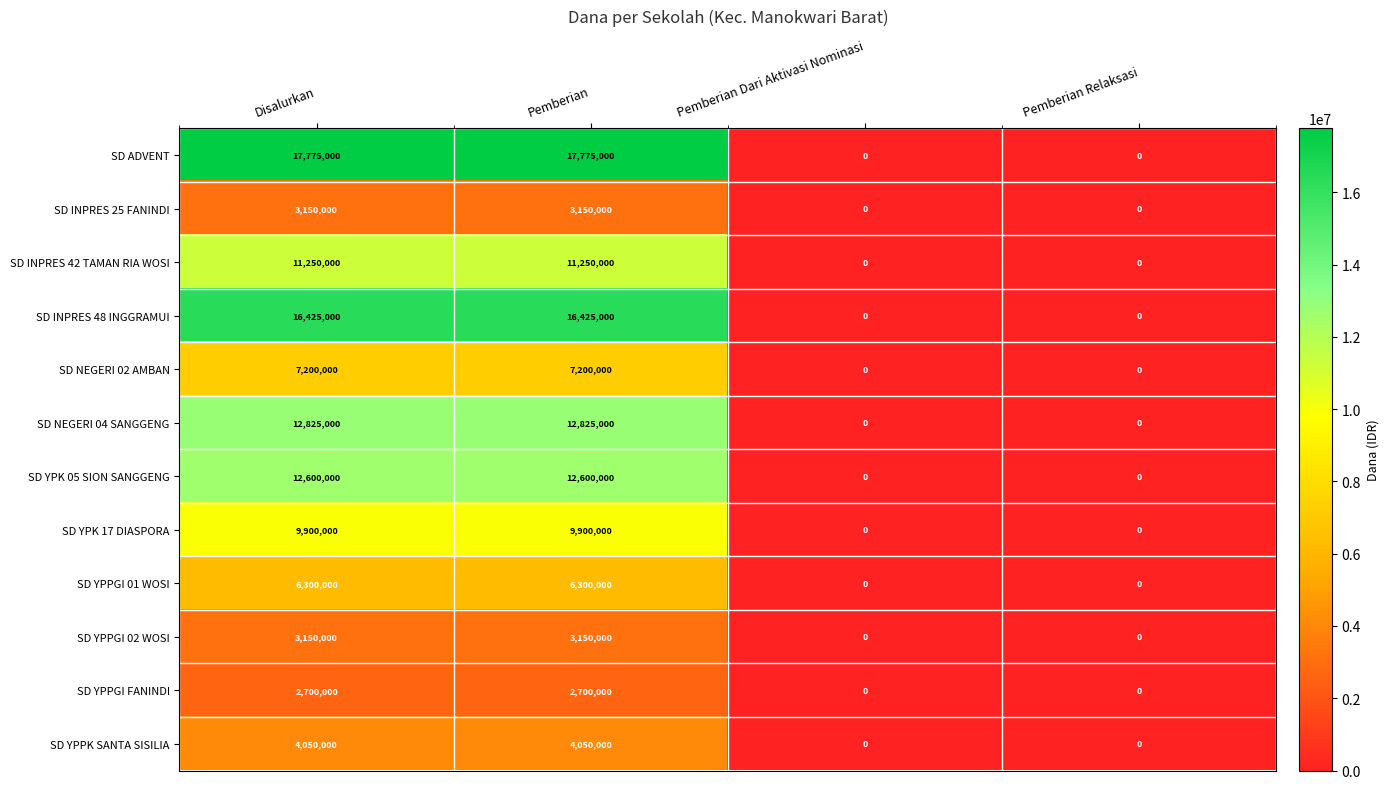

Is it true that SD YPK 17 DIASPORA equals 6190222 at Pemberian Dari Aktivasi Nominasi?

False